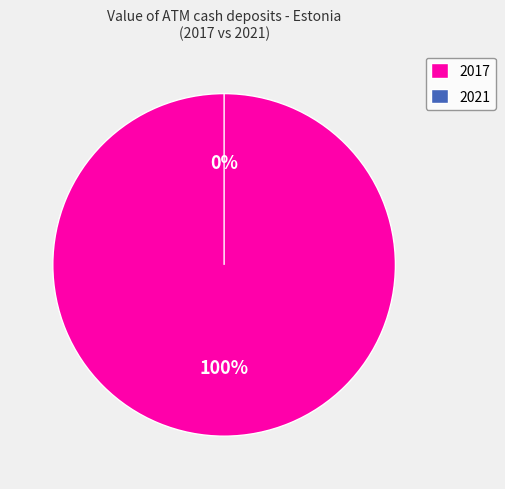

Which slice represents more than half of the pie?

2017